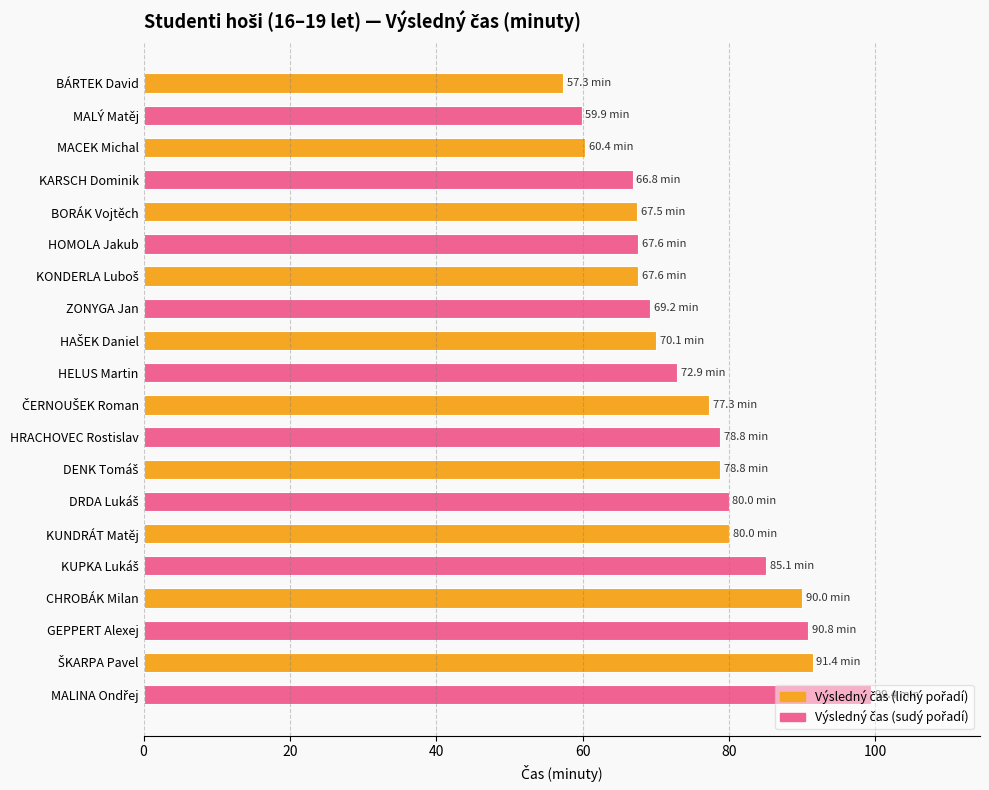

What is the minimum value shown in the chart?

57.3